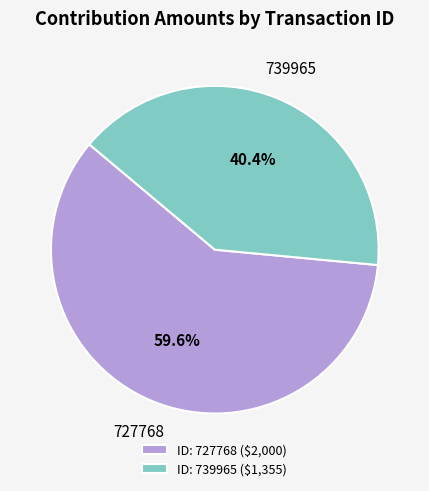

To the nearest percent, what portion does 727768 represent?

60%